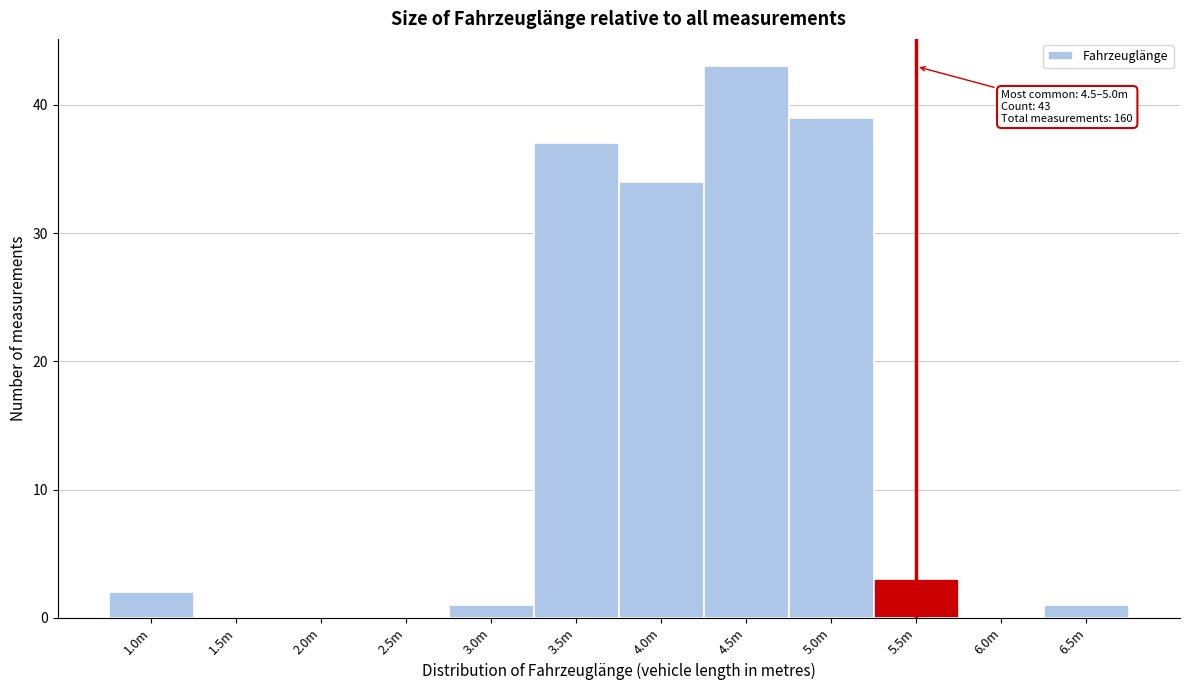

Reading left to right, list all the values displayed in this chart.

1.0m=2	1.5m=0	2.0m=0	2.5m=0	3.0m=1	3.5m=37	4.0m=34	4.5m=43	5.0m=39	5.5m=3	6.0m=0	6.5m=1